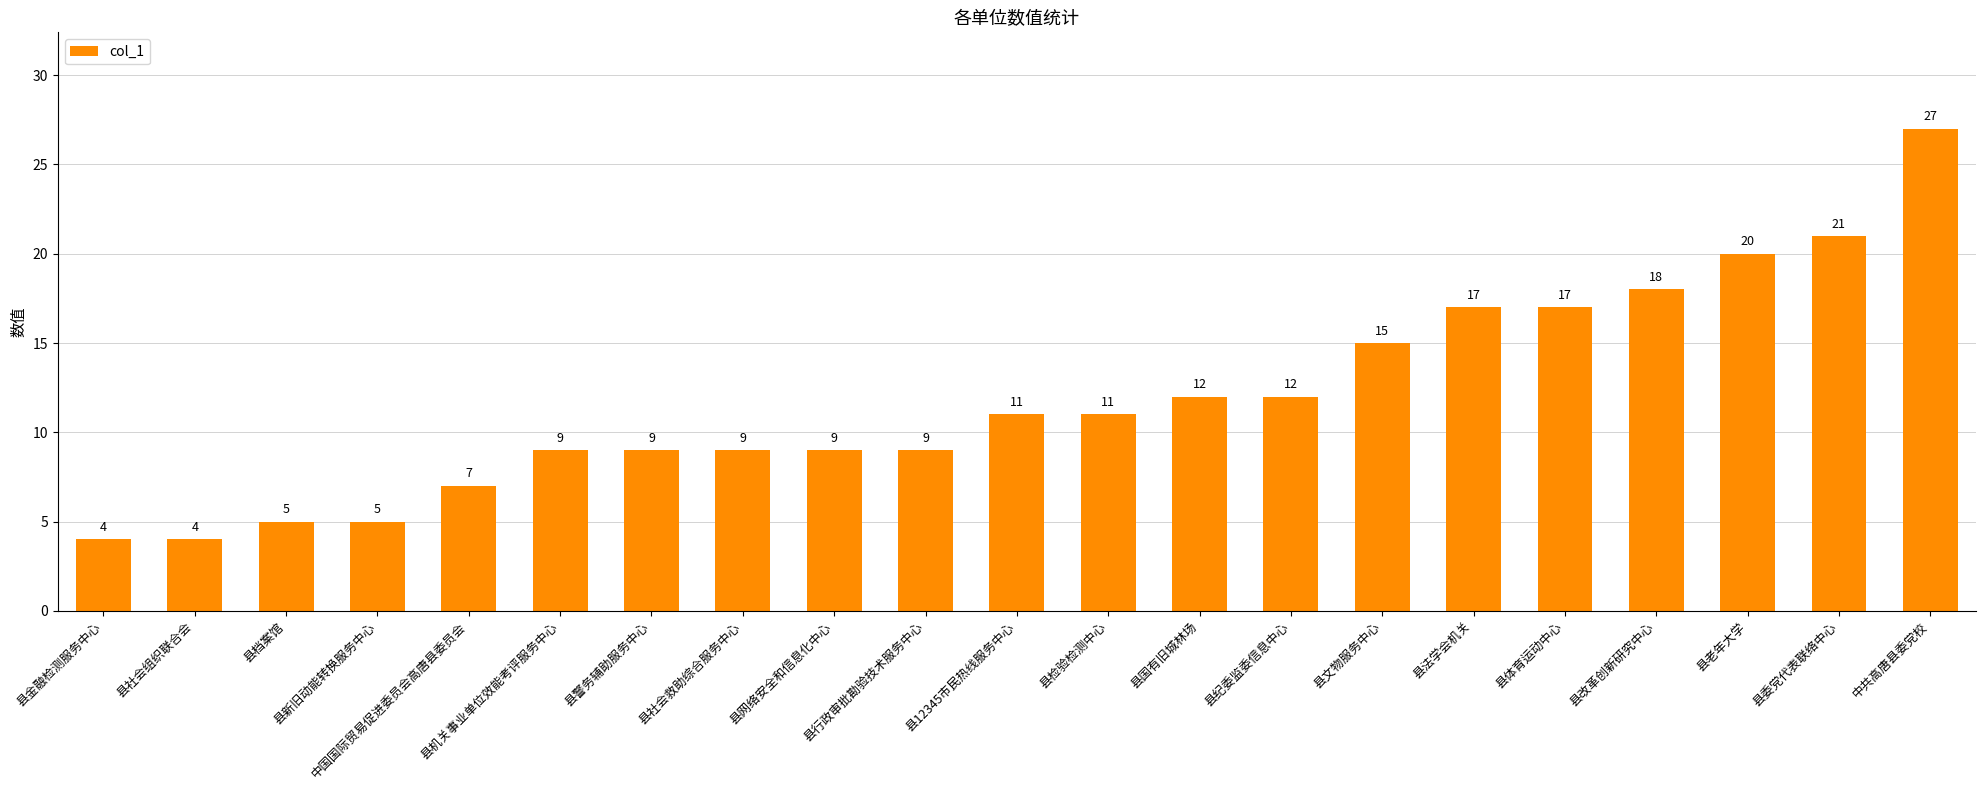

Which label corresponds to the largest value in the chart?

中共高唐县委党校